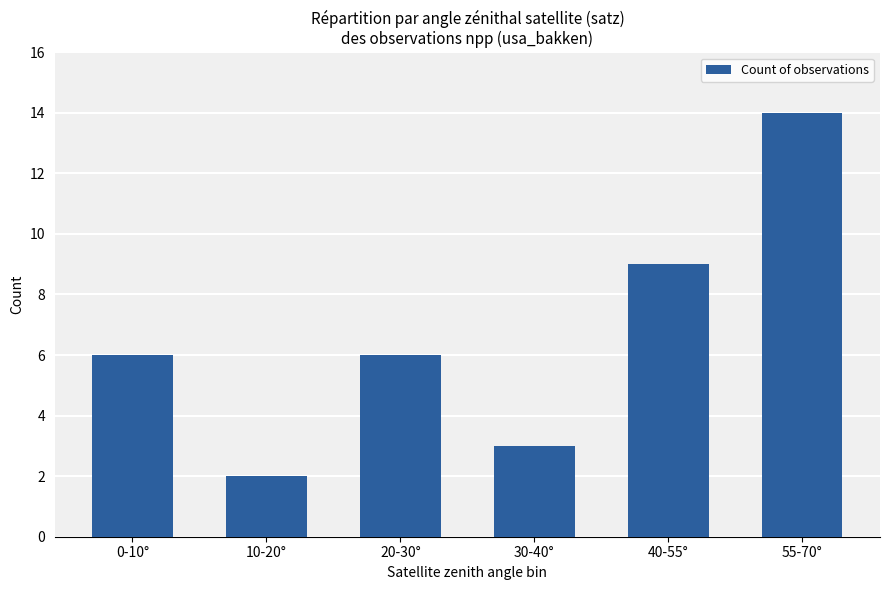

Which has a higher value, 10-20° or 55-70°?

55-70°